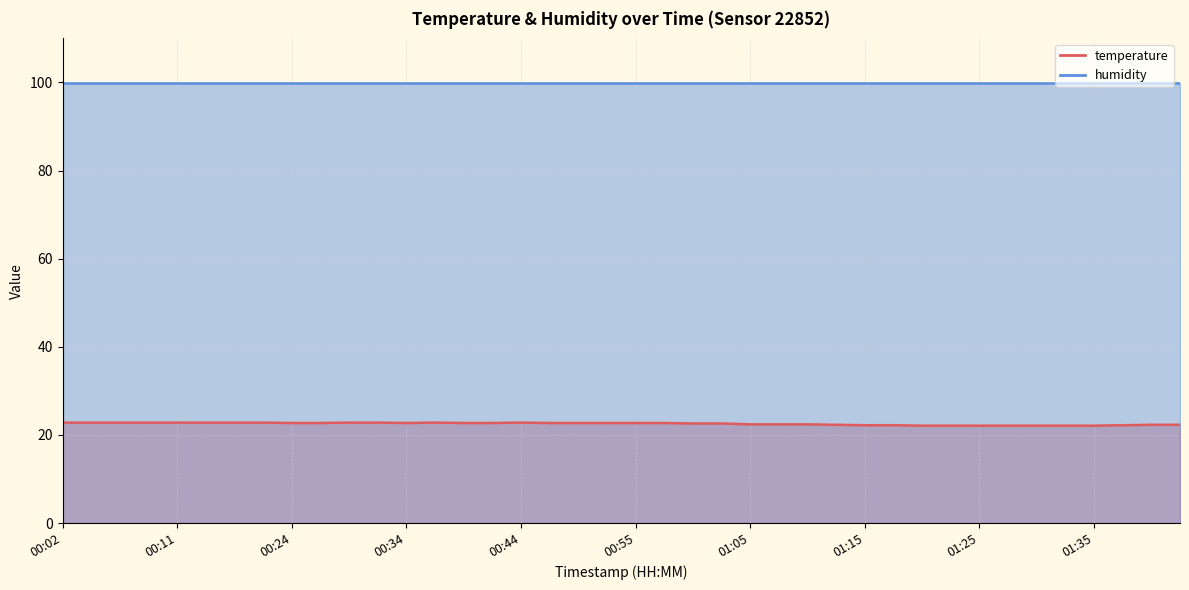

What is the sum of the values at 00:31 and 00:16?

45.6